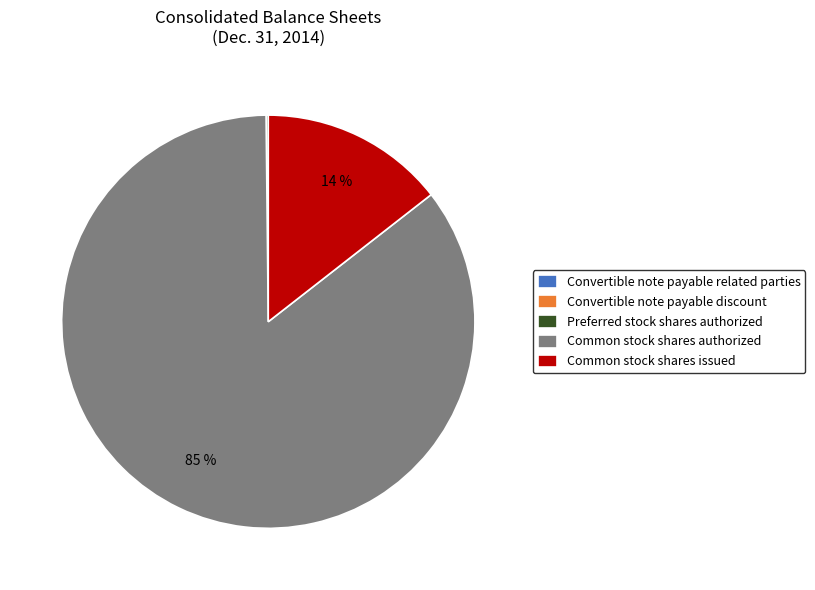

To the nearest percent, what is the average slice percentage?

20%